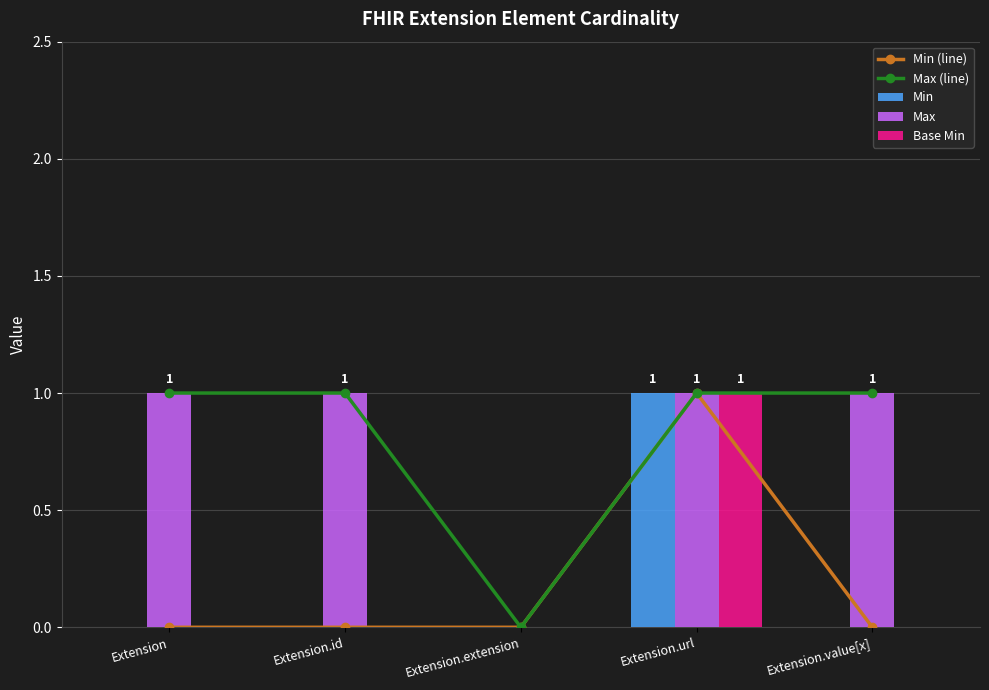

What are all the series names shown in the legend?

Min (line), Max (line), Min, Max, Base Min